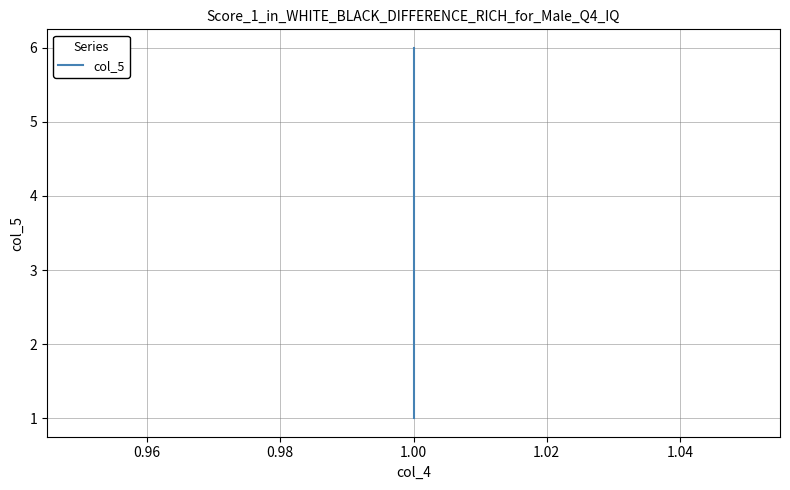

The value at 1.00 is 1. True or false?

False